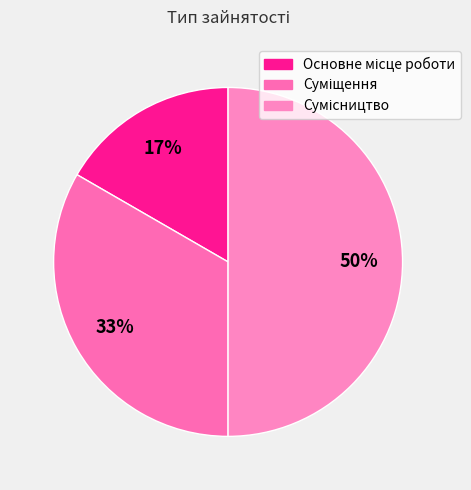

What is the total percentage of Основне місце роботи and Суміщення?

50.0%